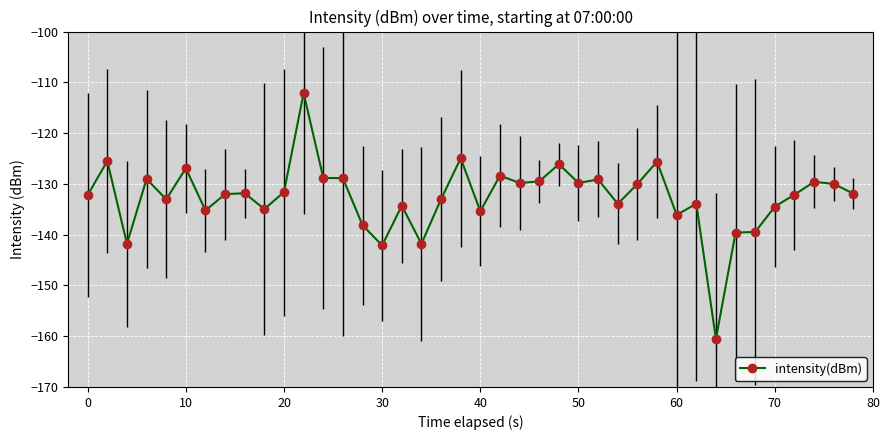

What is the smallest value displayed?

-160.5